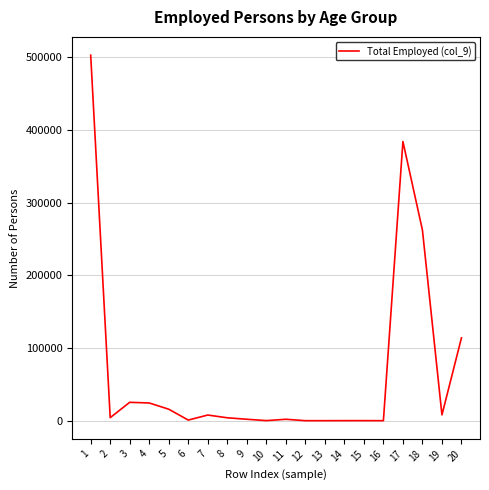

The value at 17 is 587159. True or false?

False